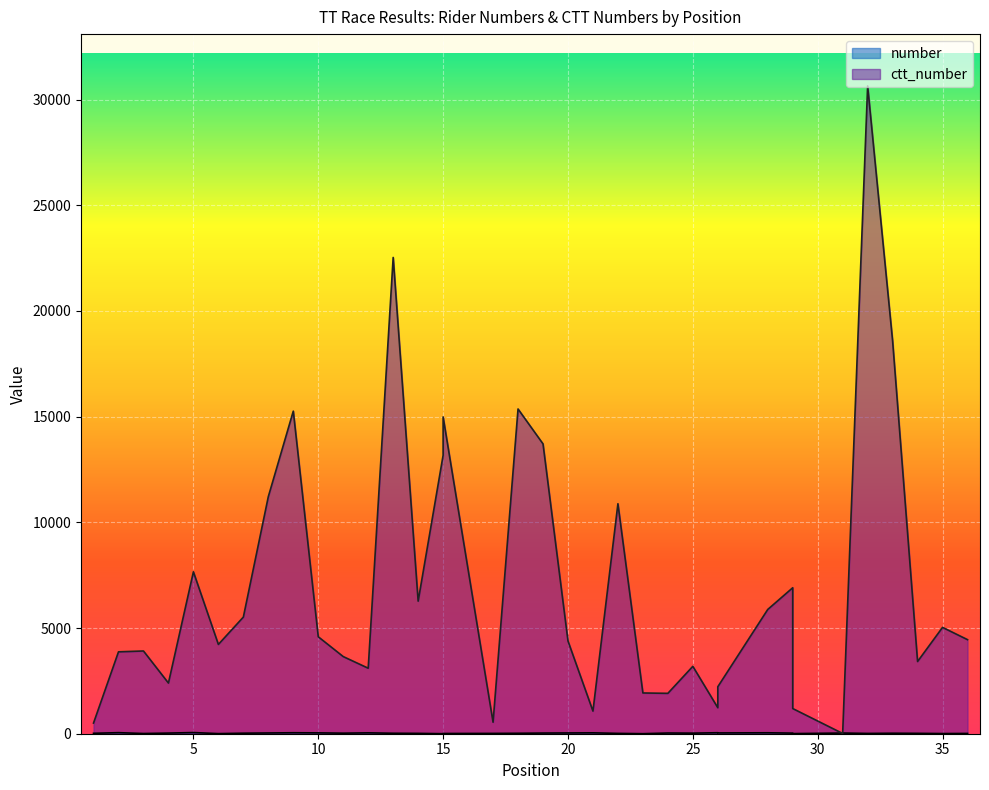

The value of ctt_number at 20 is 4388. True or false?

True